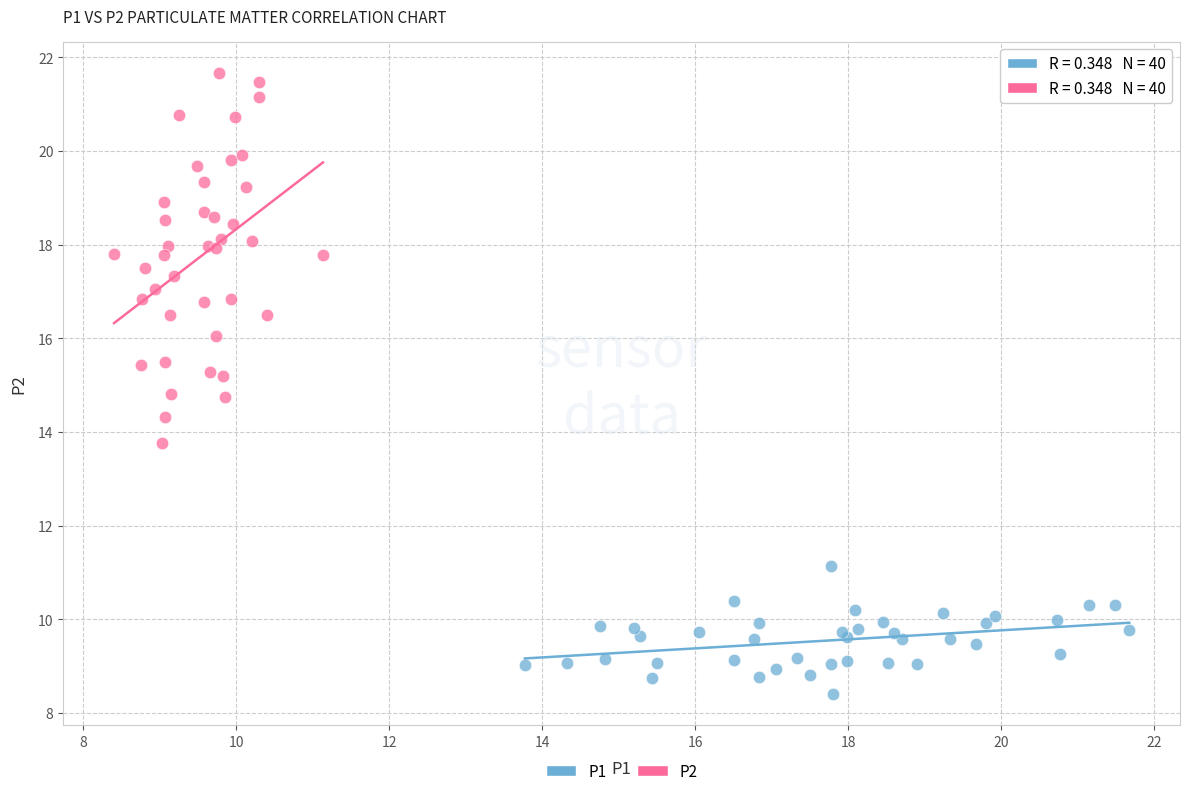

Which series contains the highest Y value?

P2